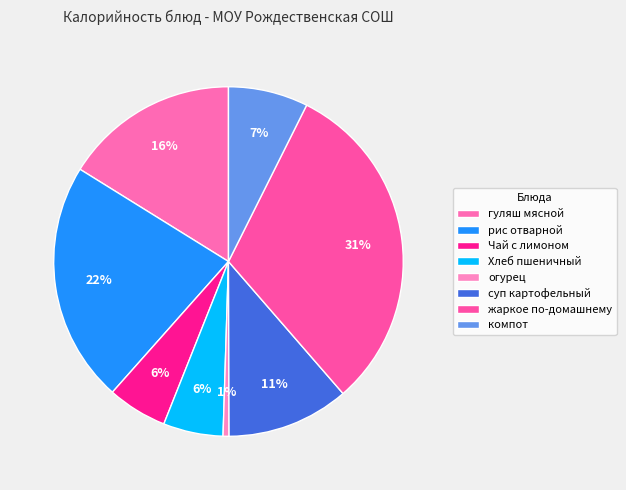

What portion of the pie excludes Хлеб пшеничный?

94.5%